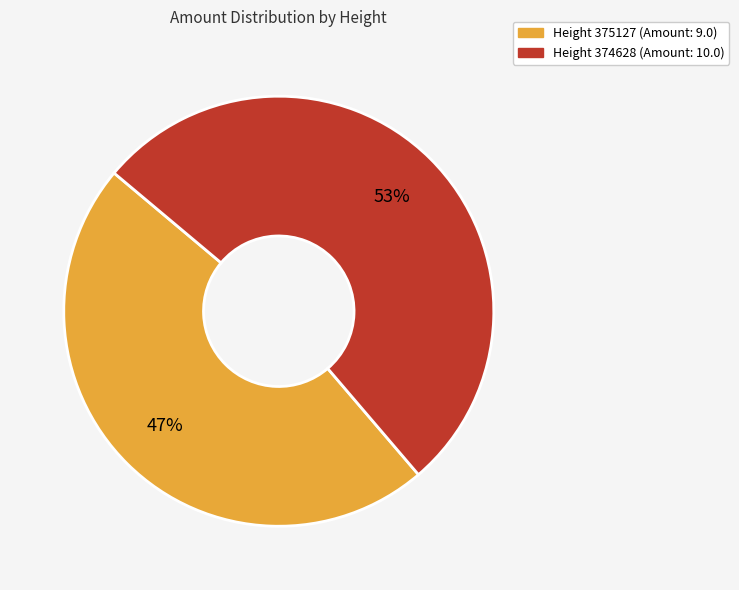

To the nearest percent, what is the average slice percentage?

50%